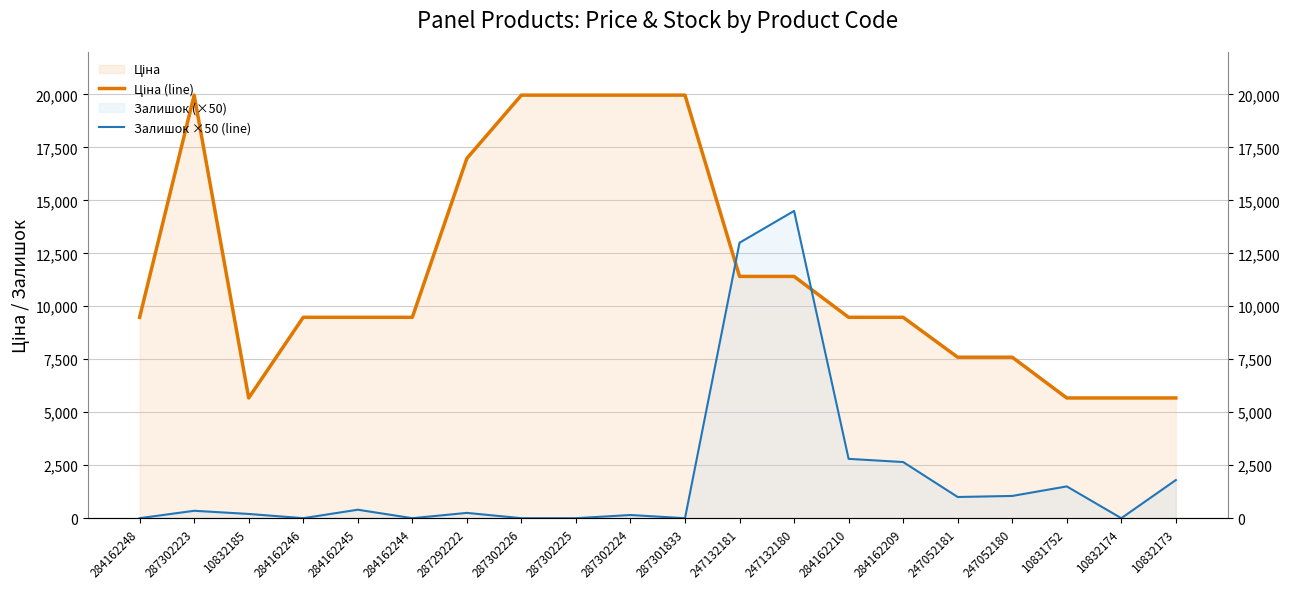

Which label corresponds to the largest value in the chart?

287302223